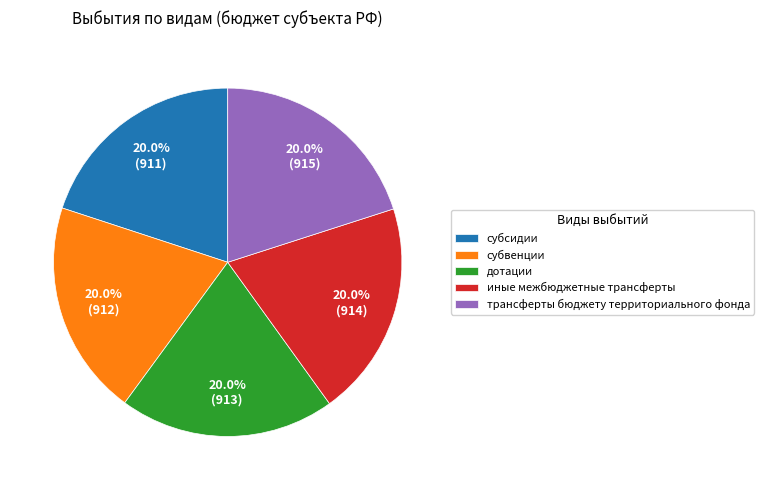

Is the sum of дотации and субсидии greater than half?

No